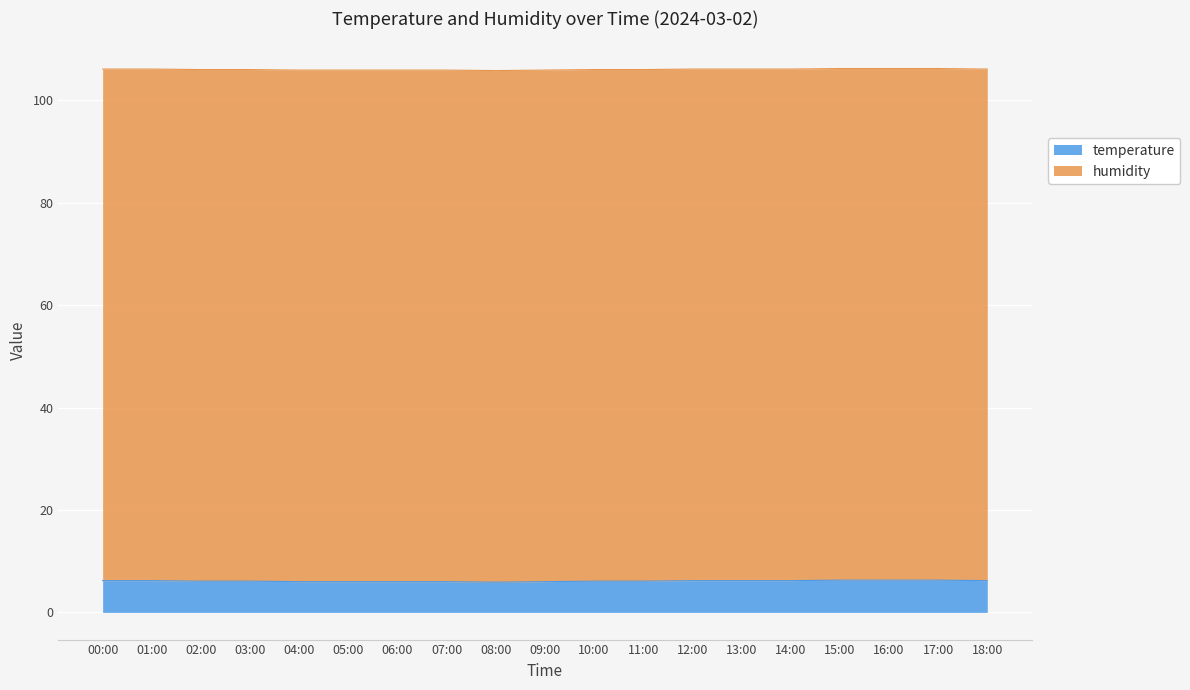

Rank the categories by value from lowest to highest.

08:00, 04:00, 05:00, 06:00, 07:00, 09:00, 02:00, 03:00, 10:00, 11:00, 00:00, 01:00, 12:00, 13:00, 14:00, 18:00, 15:00, 16:00, 17:00